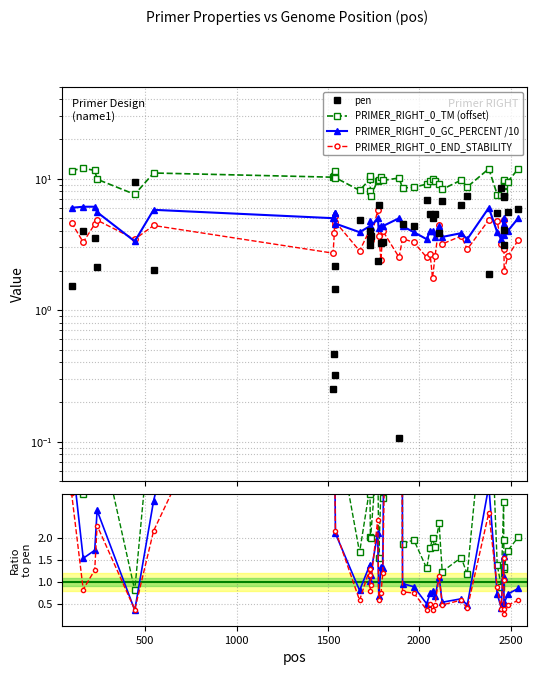

What is the value of the PRIMER_RIGHT_0_END_STABILITY point at the 12th from the left?

2.8